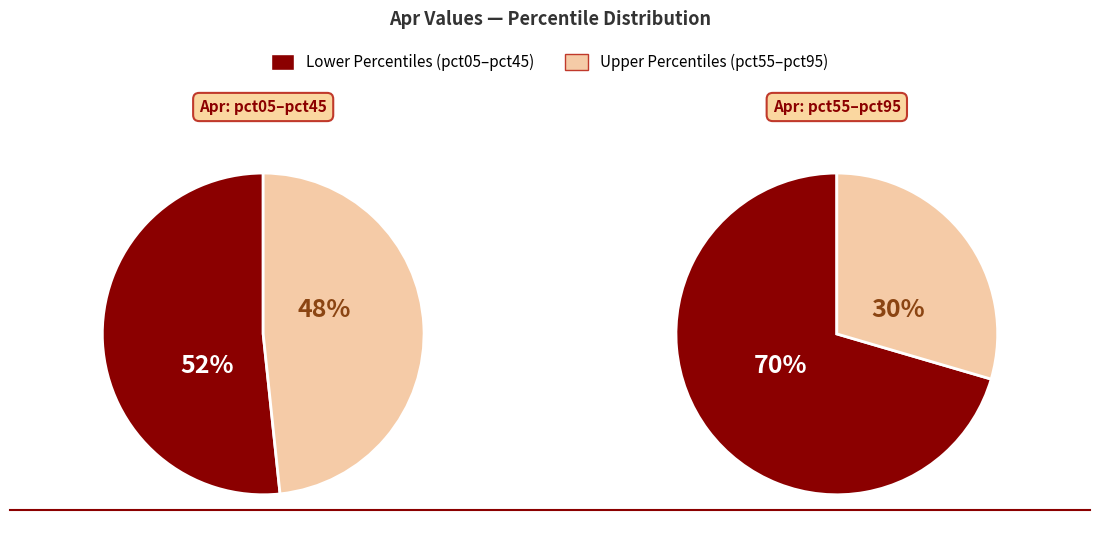

Is the sum of pct45 and pct85 greater than half?

No